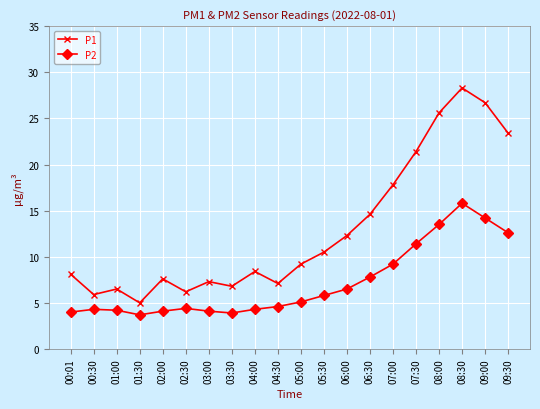

True or false: P1 has more than 2 interior local peaks.

True